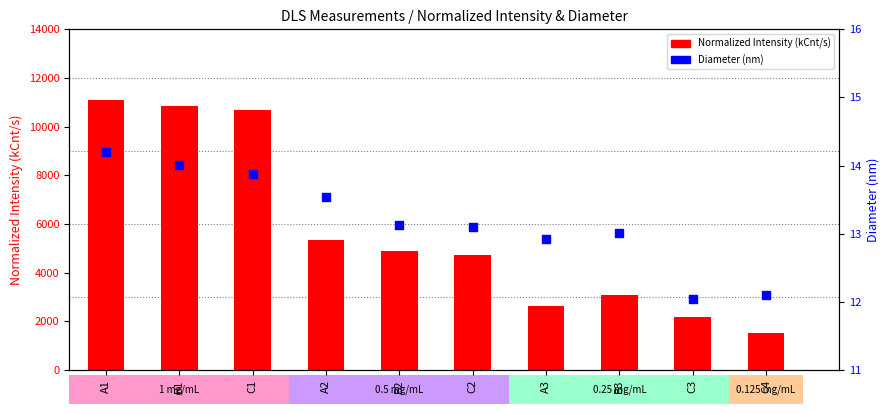

What is the total value across all series at A3?

2635.2